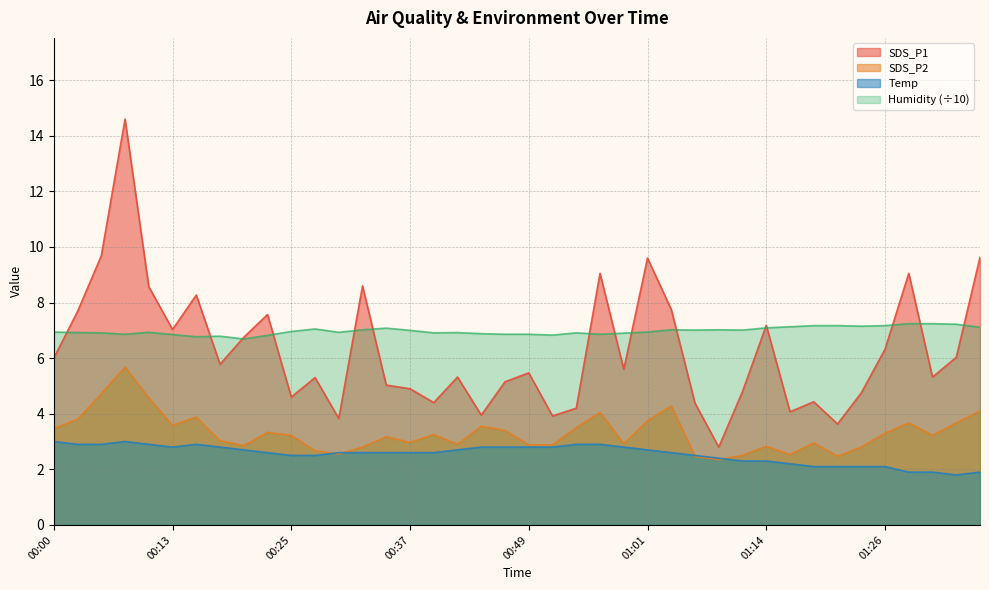

Reading left to right, what are all the values shown in this chart?

SDS_P1: 00:00=6.0	00:03=7.7	00:05=9.7	00:08=14.6	00:10=8.6	00:13=7.0	00:15=8.3	00:18=5.8	00:20=6.8	00:23=7.6	00:25=4.6	00:28=5.3	00:30=3.8	00:32=8.6	00:35=5.0	00:37=4.9	00:40=4.4	00:42=5.3	00:44=4.0	00:47=5.2	00:49=5.5	00:52=3.9	00:54=4.2	00:57=9.1	00:59=5.6	01:01=9.6	01:04=7.8	01:06=4.4	01:09=2.8	01:11=4.8	01:14=7.2	01:16=4.1	01:19=4.4	01:21=3.6	01:23=4.8	01:26=6.3	01:28=9.1	01:31=5.3	01:33=6.0	01:36=9.6
SDS_P2: 00:00=3.5	00:03=3.8	00:05=4.7	00:08=5.7	00:10=4.6	00:13=3.6	00:15=3.9	00:18=3.0	00:20=2.9	00:23=3.3	00:25=3.2	00:28=2.7	00:30=2.5	00:32=2.8	00:35=3.2	00:37=3.0	00:40=3.2	00:42=2.9	00:44=3.5	00:47=3.4	00:49=2.9	00:52=2.9	00:54=3.5	00:57=4.0	00:59=2.9	01:01=3.8	01:04=4.3	01:06=2.5	01:09=2.4	01:11=2.5	01:14=2.8	01:16=2.5	01:19=3.0	01:21=2.5	01:23=2.8	01:26=3.3	01:28=3.7	01:31=3.2	01:33=3.7	01:36=4.1
Temp: 00:00=3.0	00:03=2.9	00:05=2.9	00:08=3.0	00:10=2.9	00:13=2.8	00:15=2.9	00:18=2.8	00:20=2.7	00:23=2.6	00:25=2.5	00:28=2.5	00:30=2.6	00:32=2.6	00:35=2.6	00:37=2.6	00:40=2.6	00:42=2.7	00:44=2.8	00:47=2.8	00:49=2.8	00:52=2.8	00:54=2.9	00:57=2.9	00:59=2.8	01:01=2.7	01:04=2.6	01:06=2.5	01:09=2.4	01:11=2.3	01:14=2.3	01:16=2.2	01:19=2.1	01:21=2.1	01:23=2.1	01:26=2.1	01:28=1.9	01:31=1.9	01:33=1.8	01:36=1.9
Humidity: 00:00=6.9	00:03=6.9	00:05=6.9	00:08=6.9	00:10=6.9	00:13=6.8	00:15=6.8	00:18=6.8	00:20=6.7	00:23=6.8	00:25=7.0	00:28=7.0	00:30=6.9	00:32=7.0	00:35=7.1	00:37=7.0	00:40=6.9	00:42=6.9	00:44=6.9	00:47=6.9	00:49=6.9	00:52=6.8	00:54=6.9	00:57=6.9	00:59=6.9	01:01=6.9	01:04=7.0	01:06=7.0	01:09=7.0	01:11=7.0	01:14=7.1	01:16=7.1	01:19=7.2	01:21=7.2	01:23=7.2	01:26=7.2	01:28=7.2	01:31=7.2	01:33=7.2	01:36=7.1